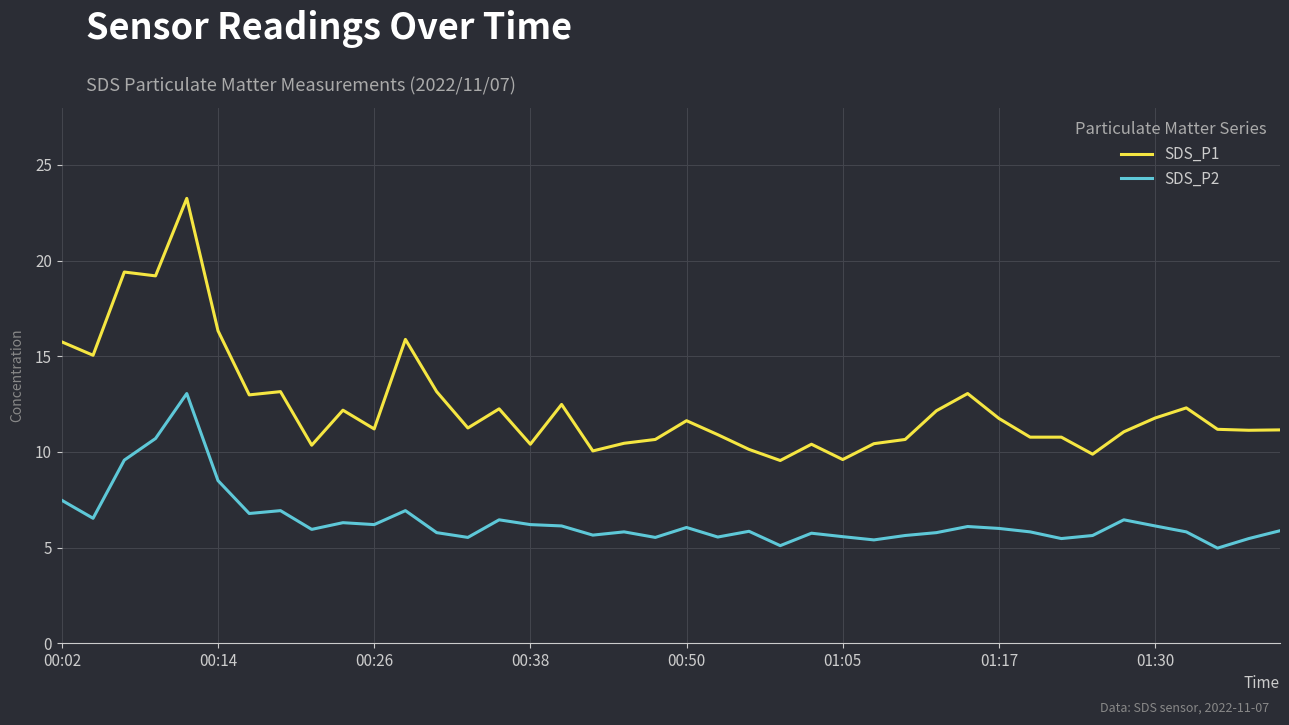

Which series has the largest range (max minus min)?

SDS_P1